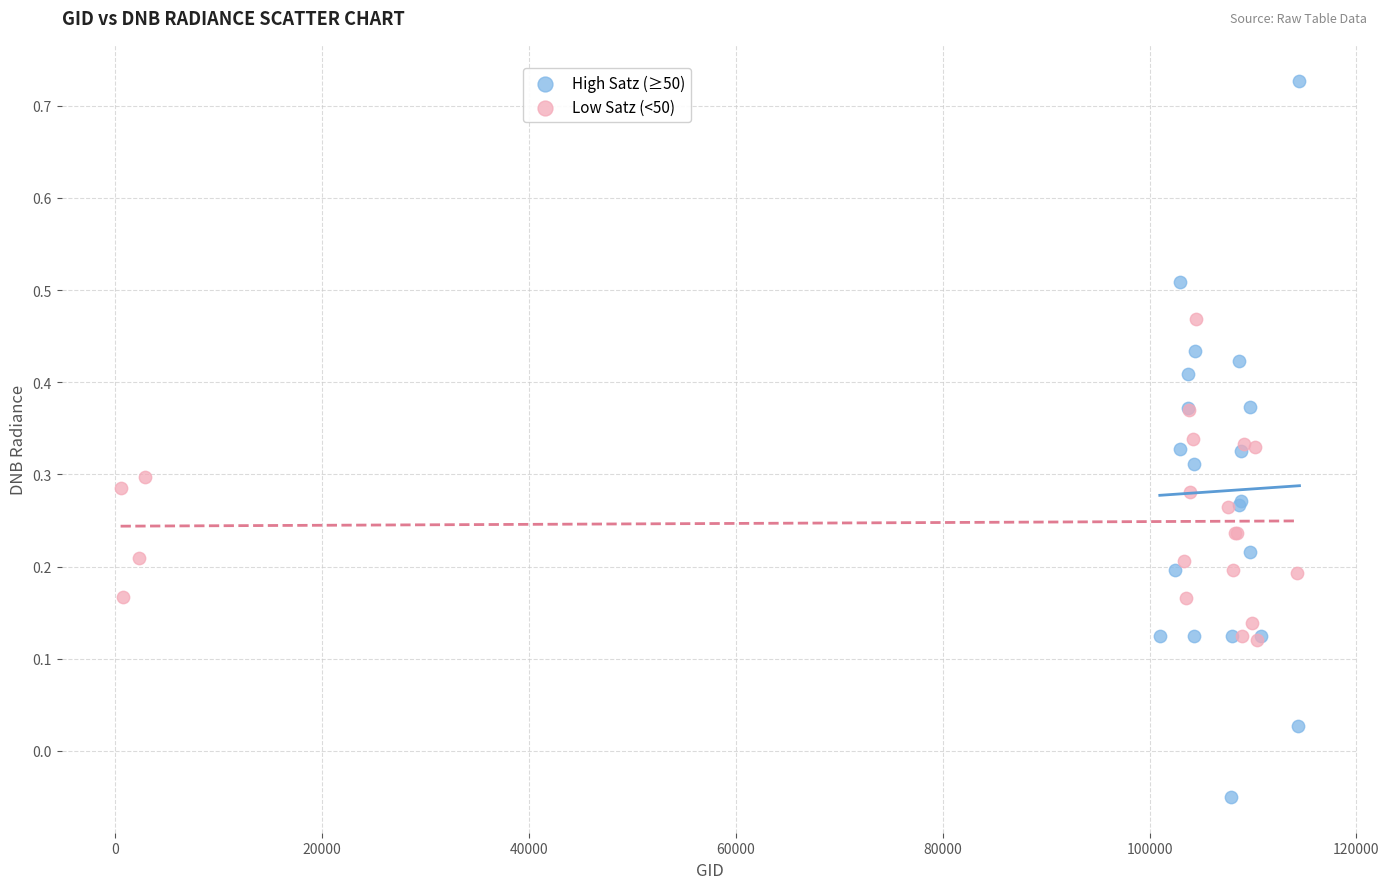

Which series reaches the minimum Y coordinate?

High Satz (≥50)